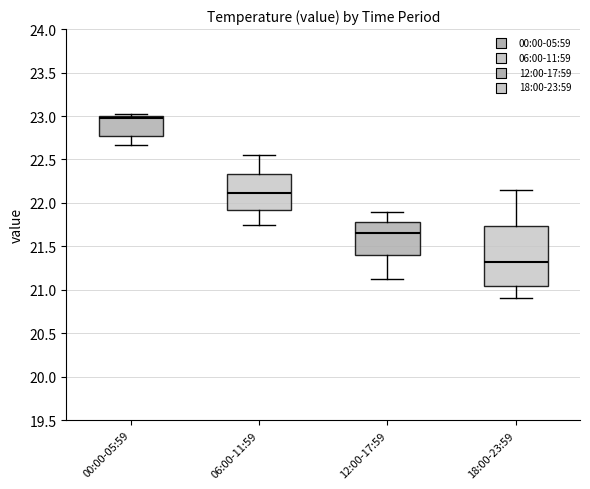

Which box is the tallest, from its lower edge to its upper edge?

18:00-23:59